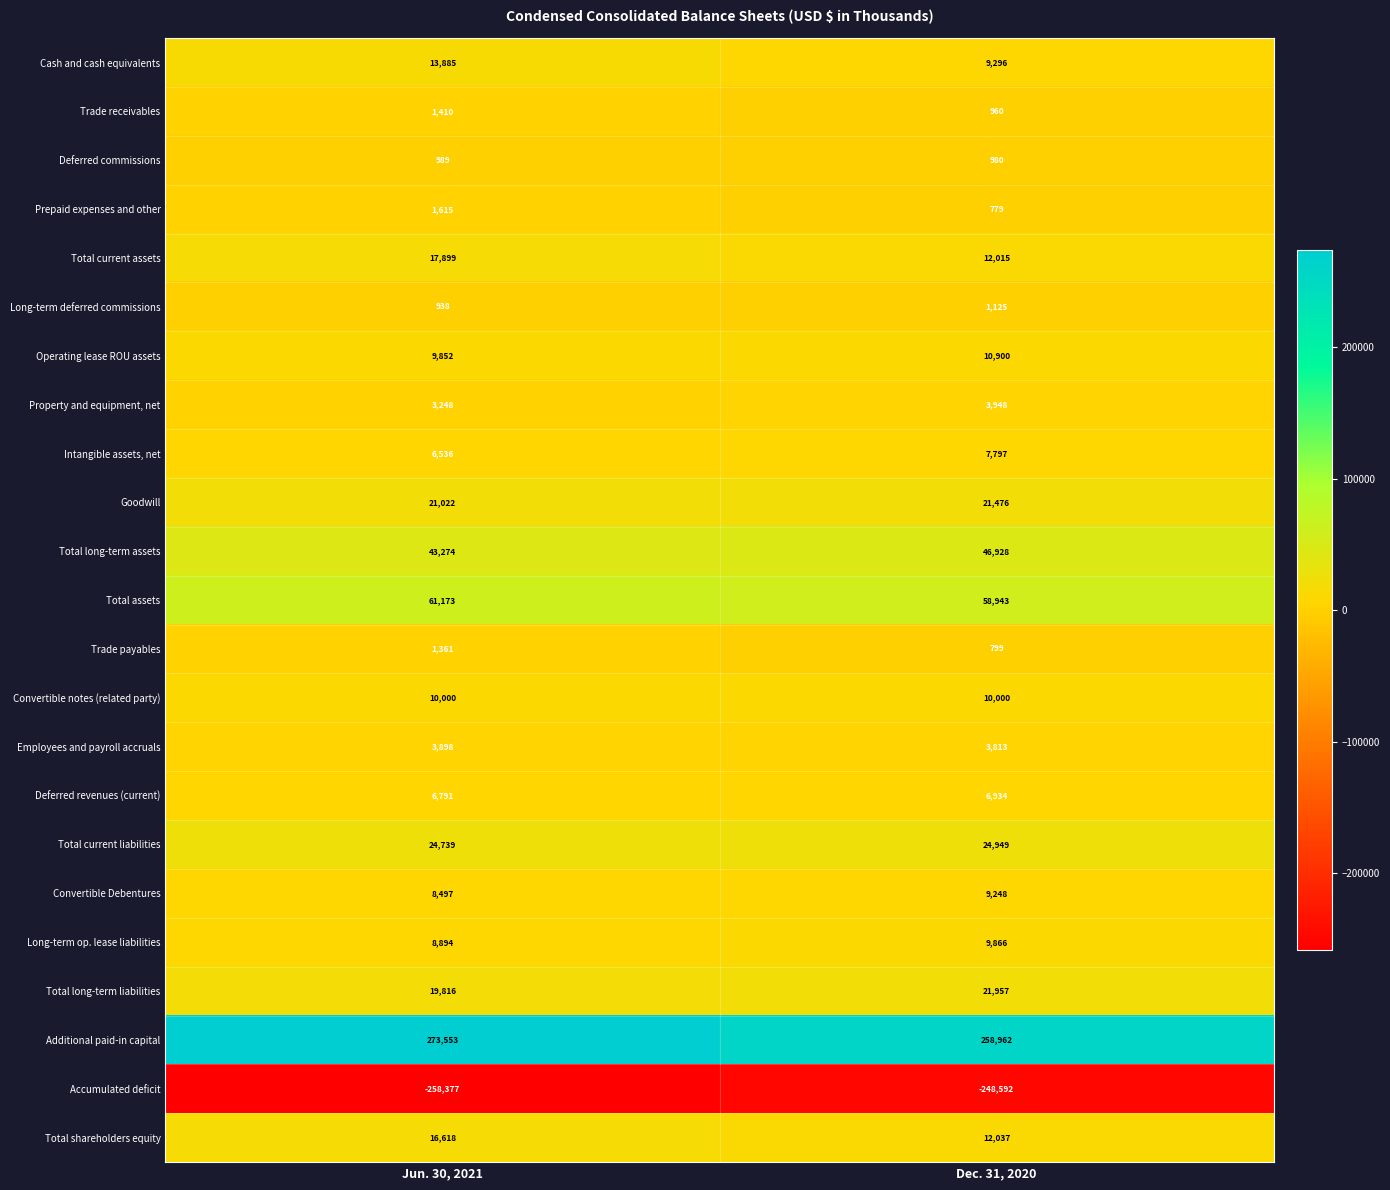

Rank the series at Jun. 30, 2021 from highest to lowest value.

Additional paid-in capital, Total assets, Total long-term assets, Total current liabilities, Goodwill, Total long-term liabilities, Total current assets, Total shareholders equity, Cash and cash equivalents, Convertible notes (related party), Operating lease ROU assets, Long-term op. lease liabilities, Convertible Debentures, Deferred revenues (current), Intangible assets, net, Employees and payroll accruals, Property and equipment, net, Prepaid expenses and other, Trade receivables, Trade payables, Deferred commissions, Long-term deferred commissions, Accumulated deficit